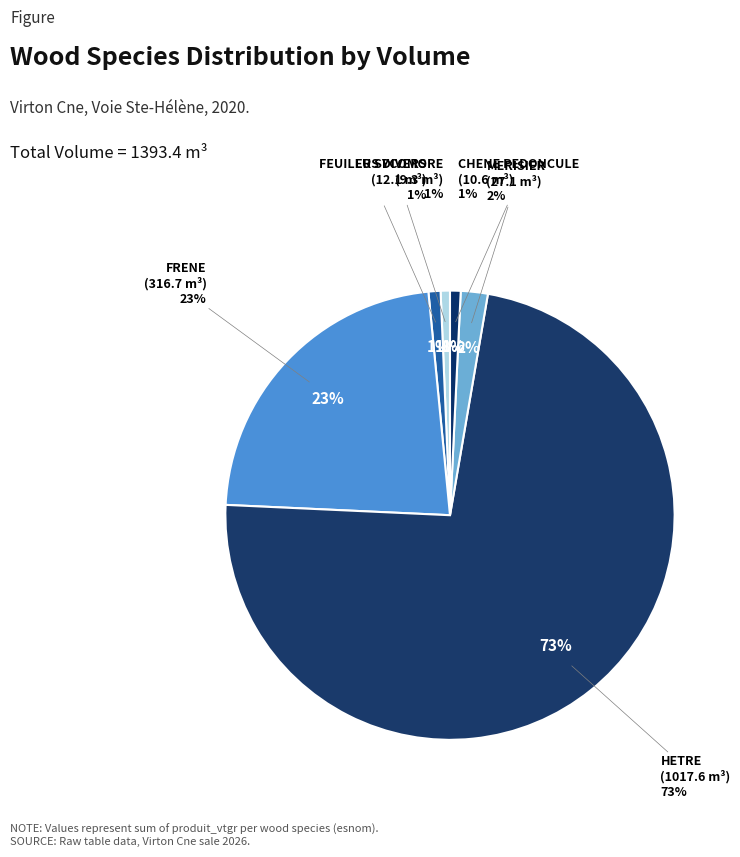

Rank the categories by value from highest to lowest.

HETRE, FRENE, MERISIER, FEUILLUS DIVERS, CHENE PEDONCULE, ER SYCOMORE